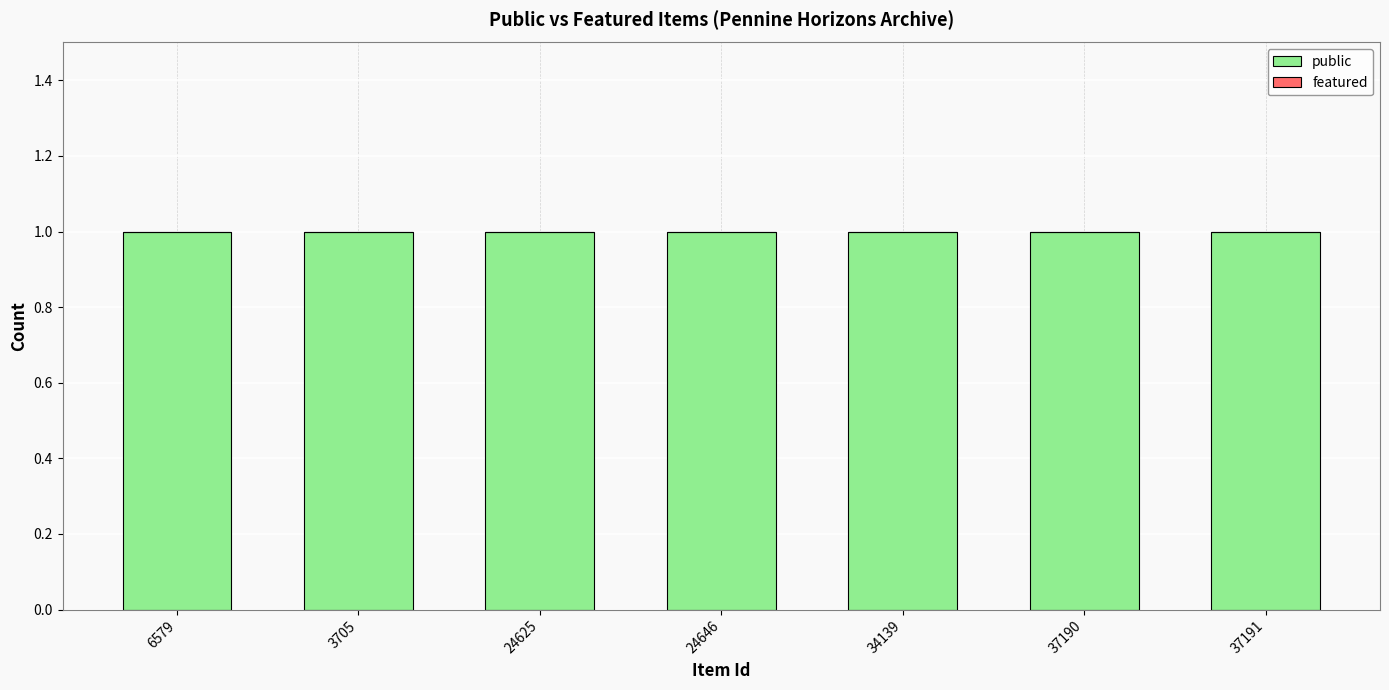

What is the sum of the public values at 24646 and 6579?

2